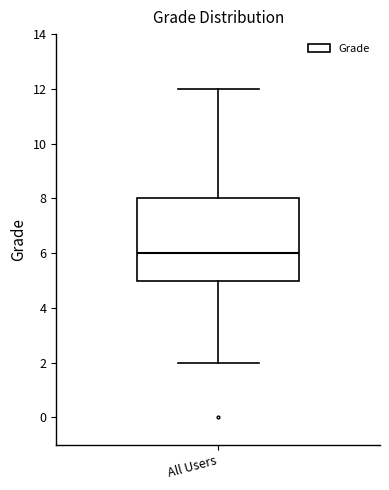

Read this box plot against the y-axis: the position of the median line, the range covered by the box, and the ends of both whiskers. The values are not printed on the chart, so give them approximately, as read against the axis.

median 6, box 5 to 8, whiskers 2 to 12